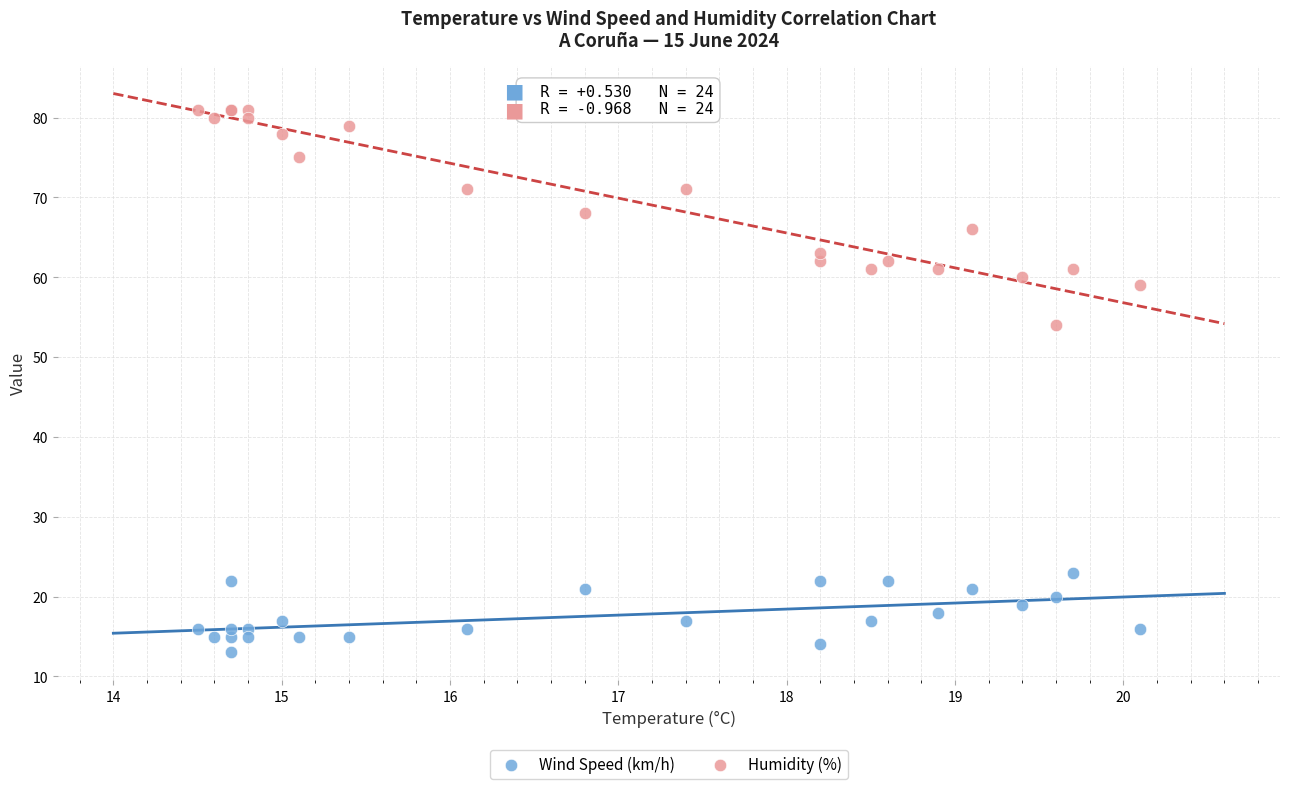

Which series reaches the maximum Y coordinate?

Humidity (%)